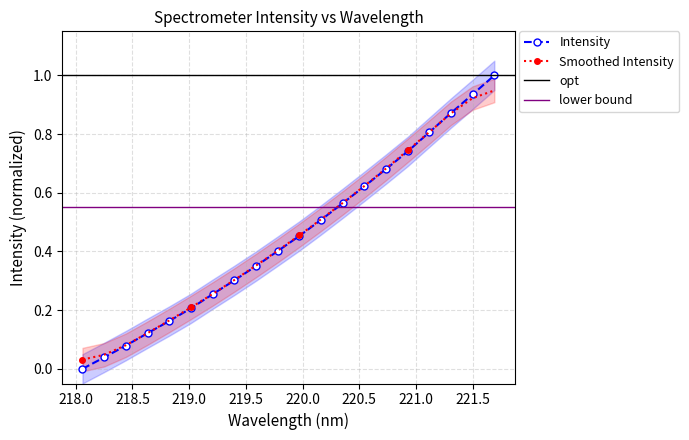

Reading left to right, extract all data points from this chart.

218.0596=0.0	218.2508=0.0	218.442=0.1	218.6332=0.1	218.8244=0.2	219.0156=0.2	219.2067=0.3	219.3979=0.3	219.589=0.4	219.7801=0.4	219.9712=0.5	220.1623=0.5	220.3533=0.6	220.5444=0.6	220.7354=0.7	220.9264=0.7	221.1174=0.8	221.3083=0.9	221.4993=0.9	221.6902=1.0